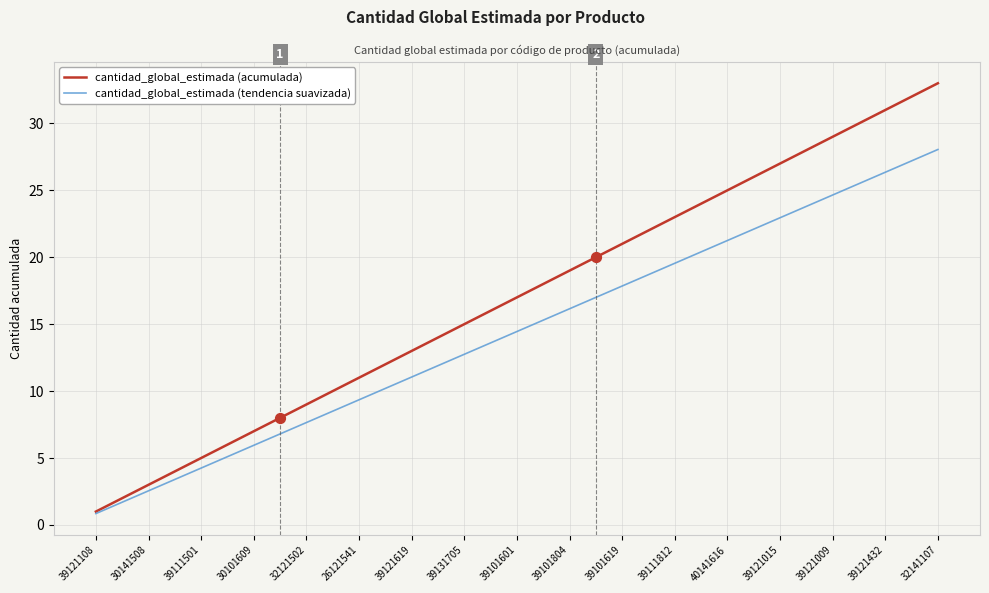

Which series has the largest total across all categories?

cantidad_global_estimada (acumulada)